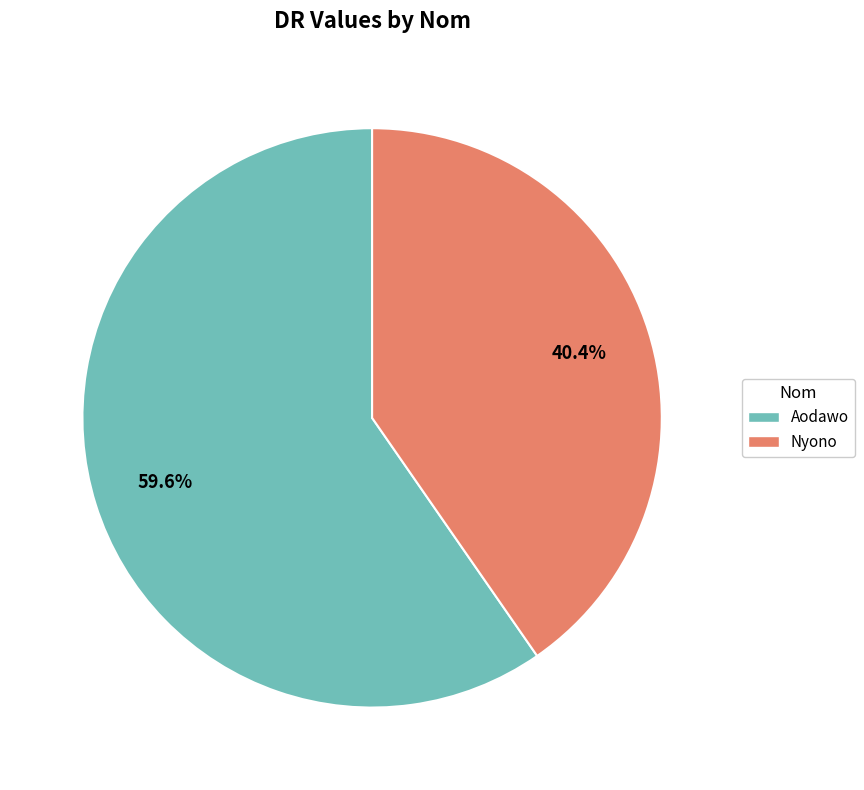

Count the number of slices in the pie.

2